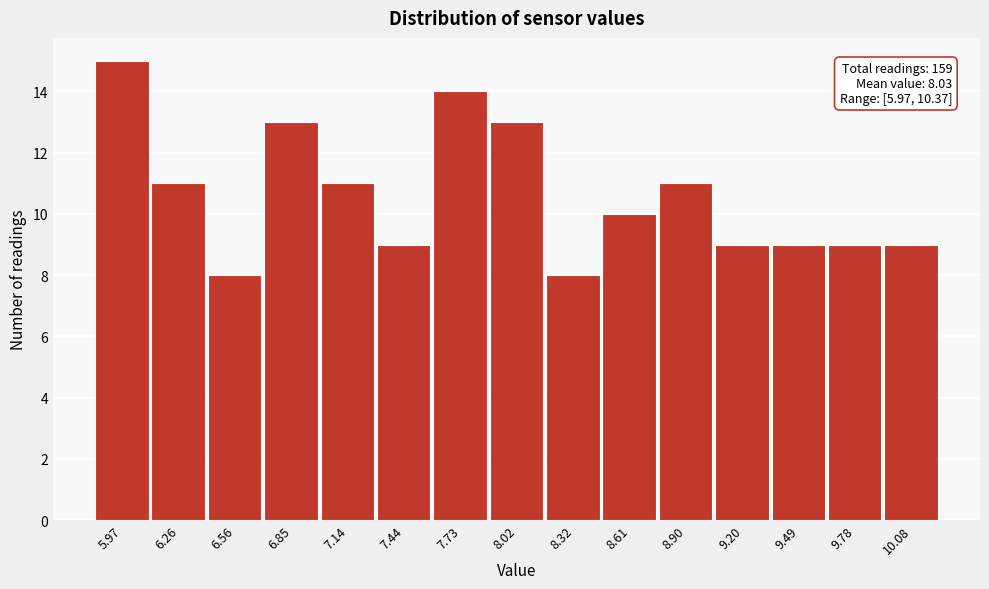

Reading right to left, list all the values displayed in this chart.

10.08=9	9.78=9	9.49=9	9.20=9	8.90=11	8.61=10	8.32=8	8.02=13	7.73=14	7.44=9	7.14=11	6.85=13	6.56=8	6.26=11	5.97=15